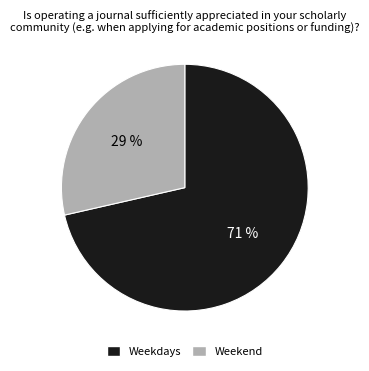

To the nearest percent, what is the combined percentage of Weekdays and Weekend?

100%